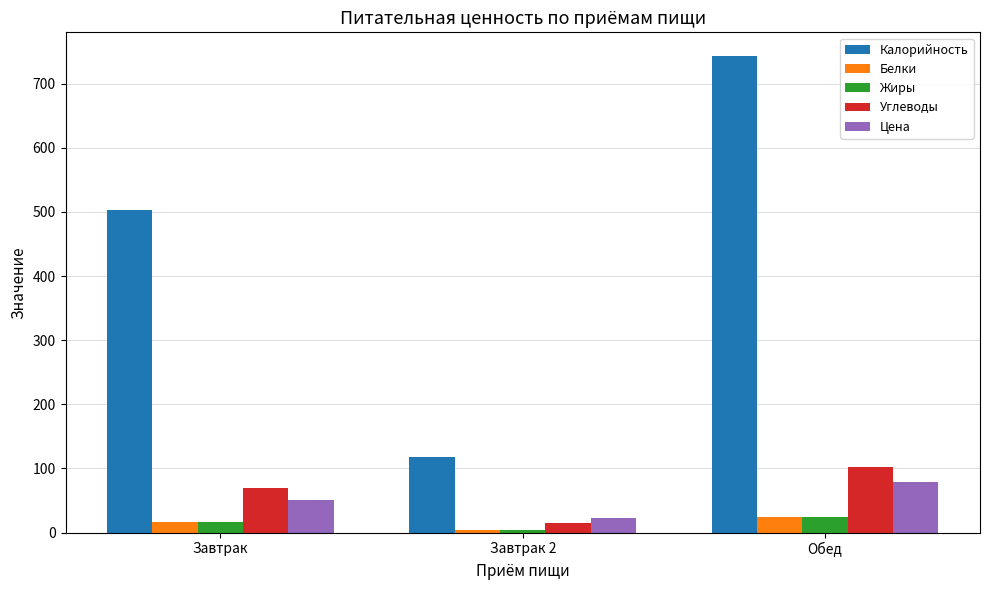

How many bars are there in each group?

5